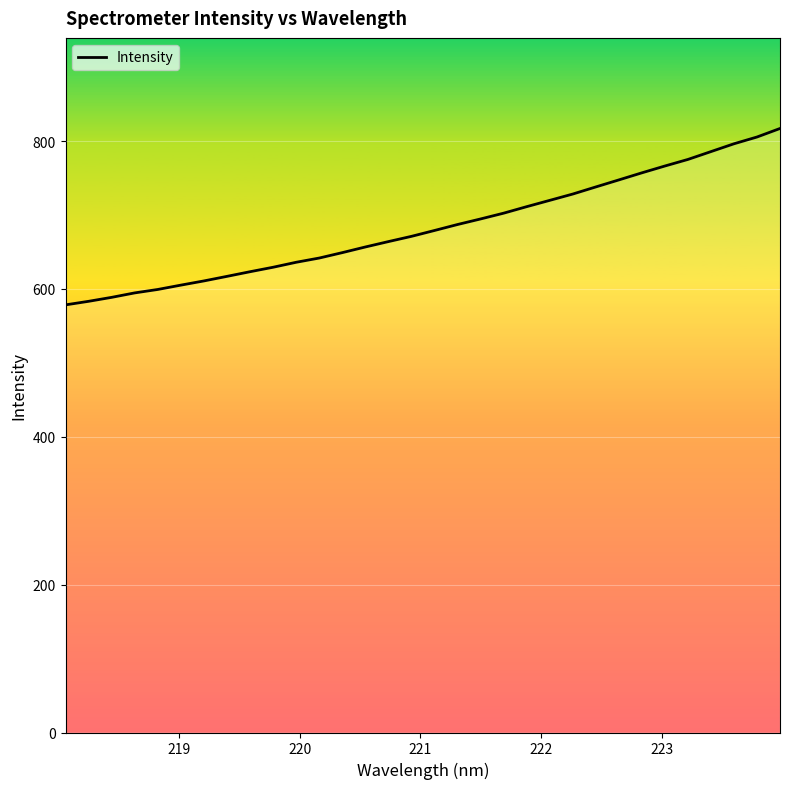

What is the difference between the maximum and minimum values?

238.6